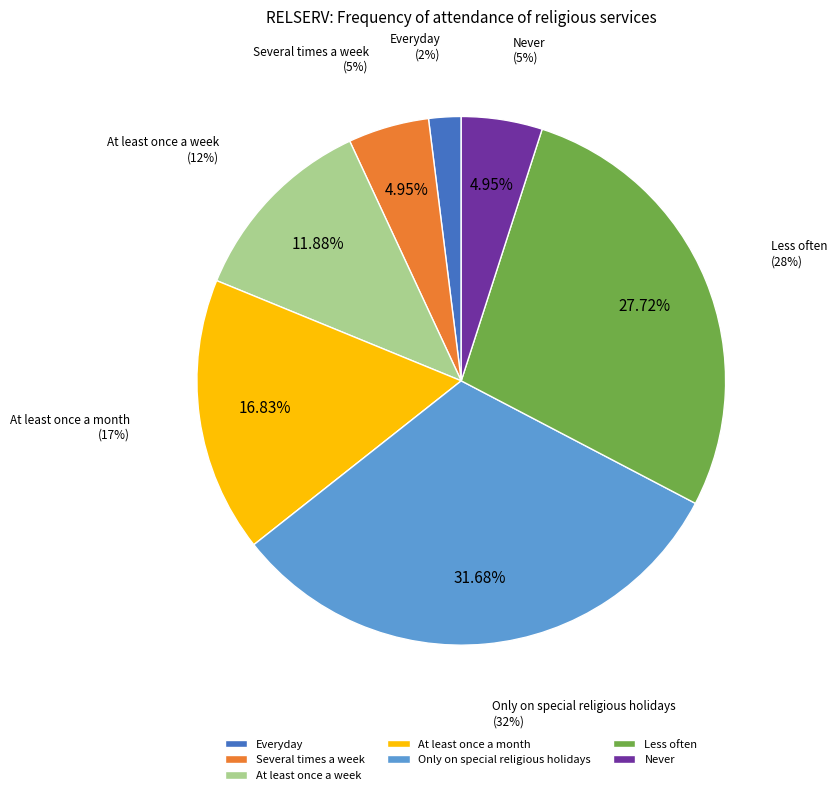

To the nearest percent, what percentage of the pie is Only on special religious holidays?

32%